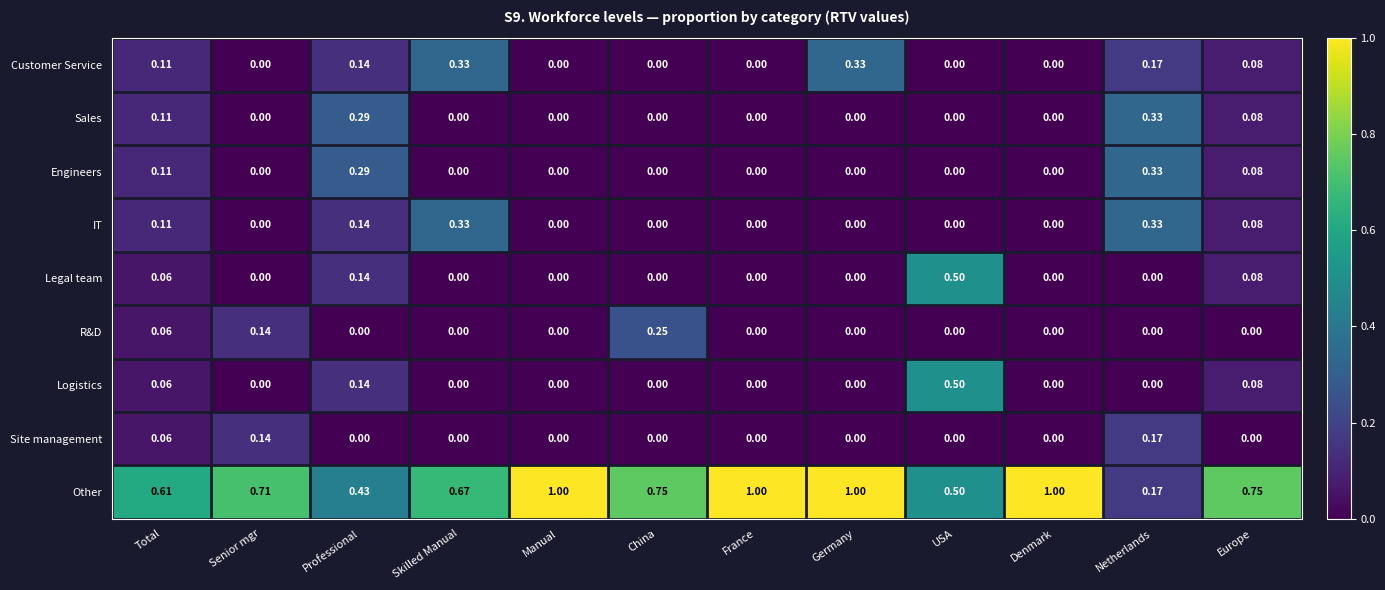

Which series has the largest total across all categories?

Other